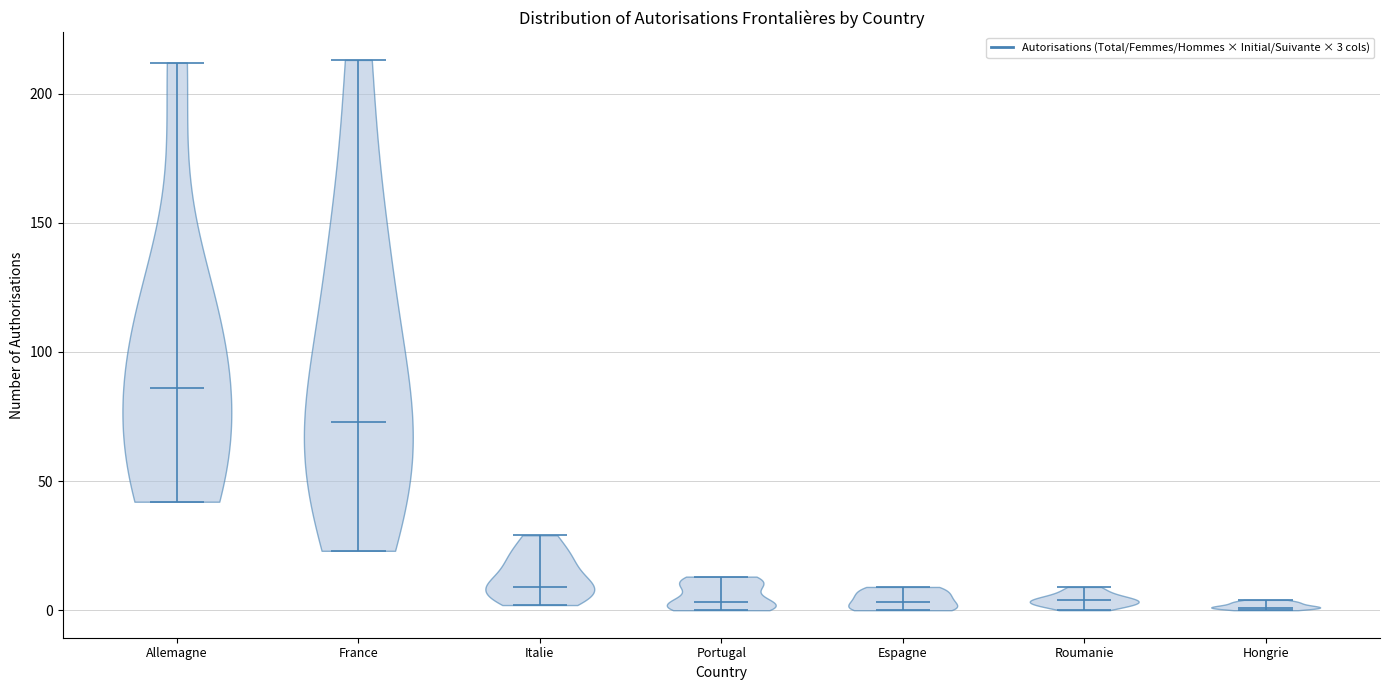

Reading left to right, read every violin against the y-axis: where its median line is, and the lowest and highest points it reaches. The values are not printed on the chart, so give them approximately, as read against the axis.

Allemagne: median line 85, lowest point 40, highest point 210
France: median line 75, lowest point 25, highest point 215
Italie: median line 10, lowest point 0, highest point 30
Portugal: median line 5, lowest point 0, highest point 15
Espagne: median line 5, lowest point 0, highest point 10
Roumanie: median line 5, lowest point 0, highest point 10
Hongrie: median line 0, lowest point 0, highest point 5